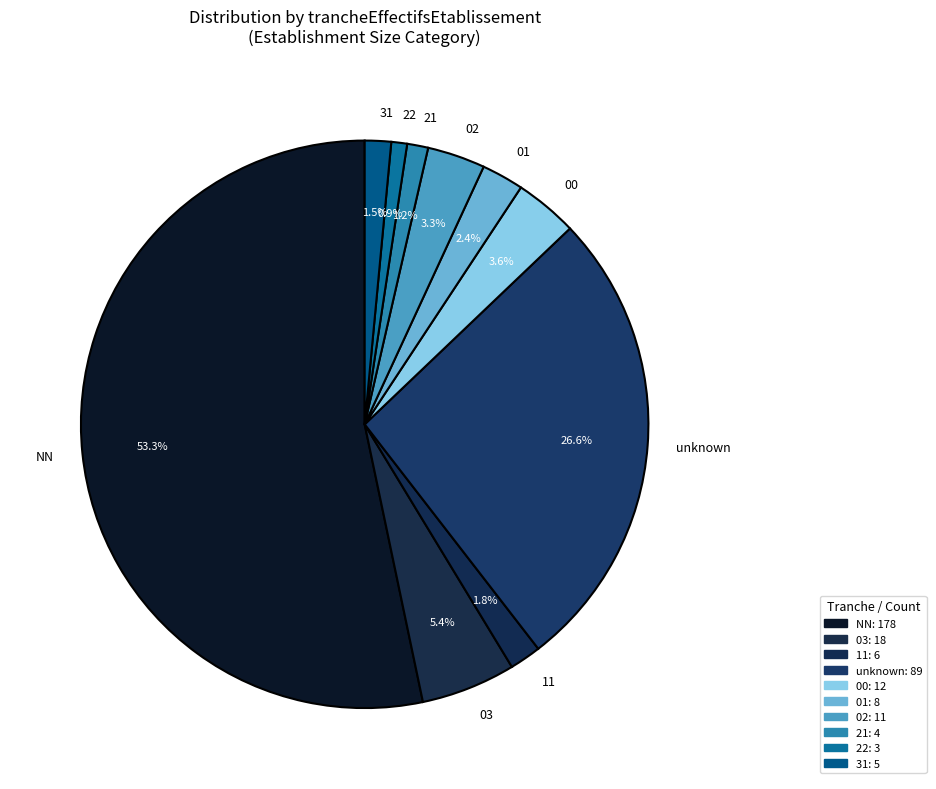

Which category has the biggest portion of the pie?

NN